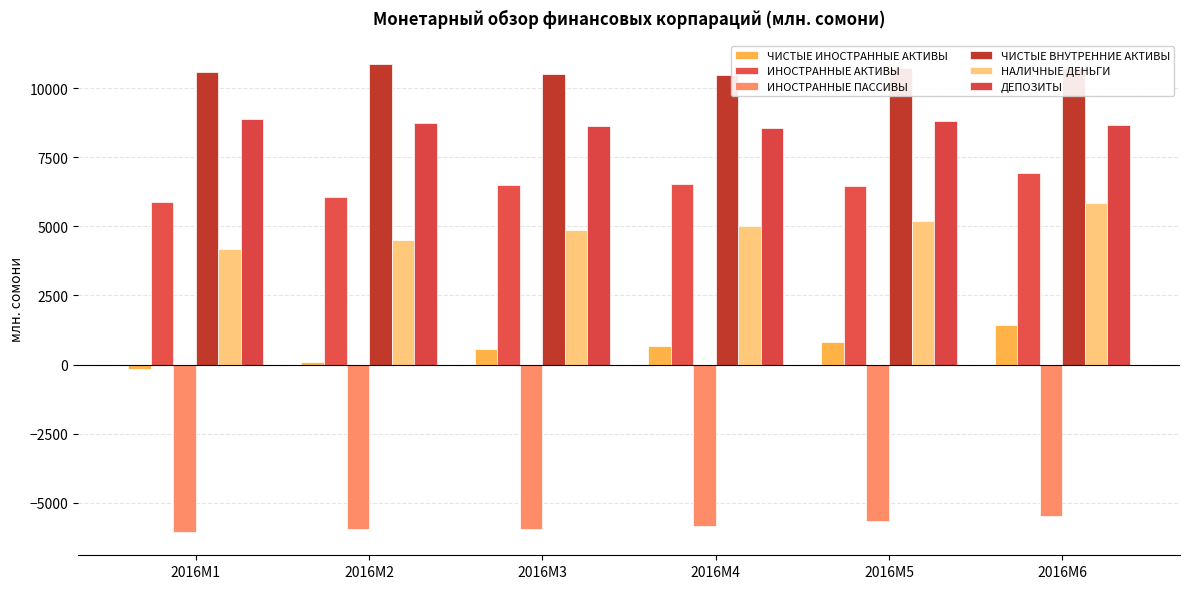

Which label corresponds to the largest value in the chart?

2016M2